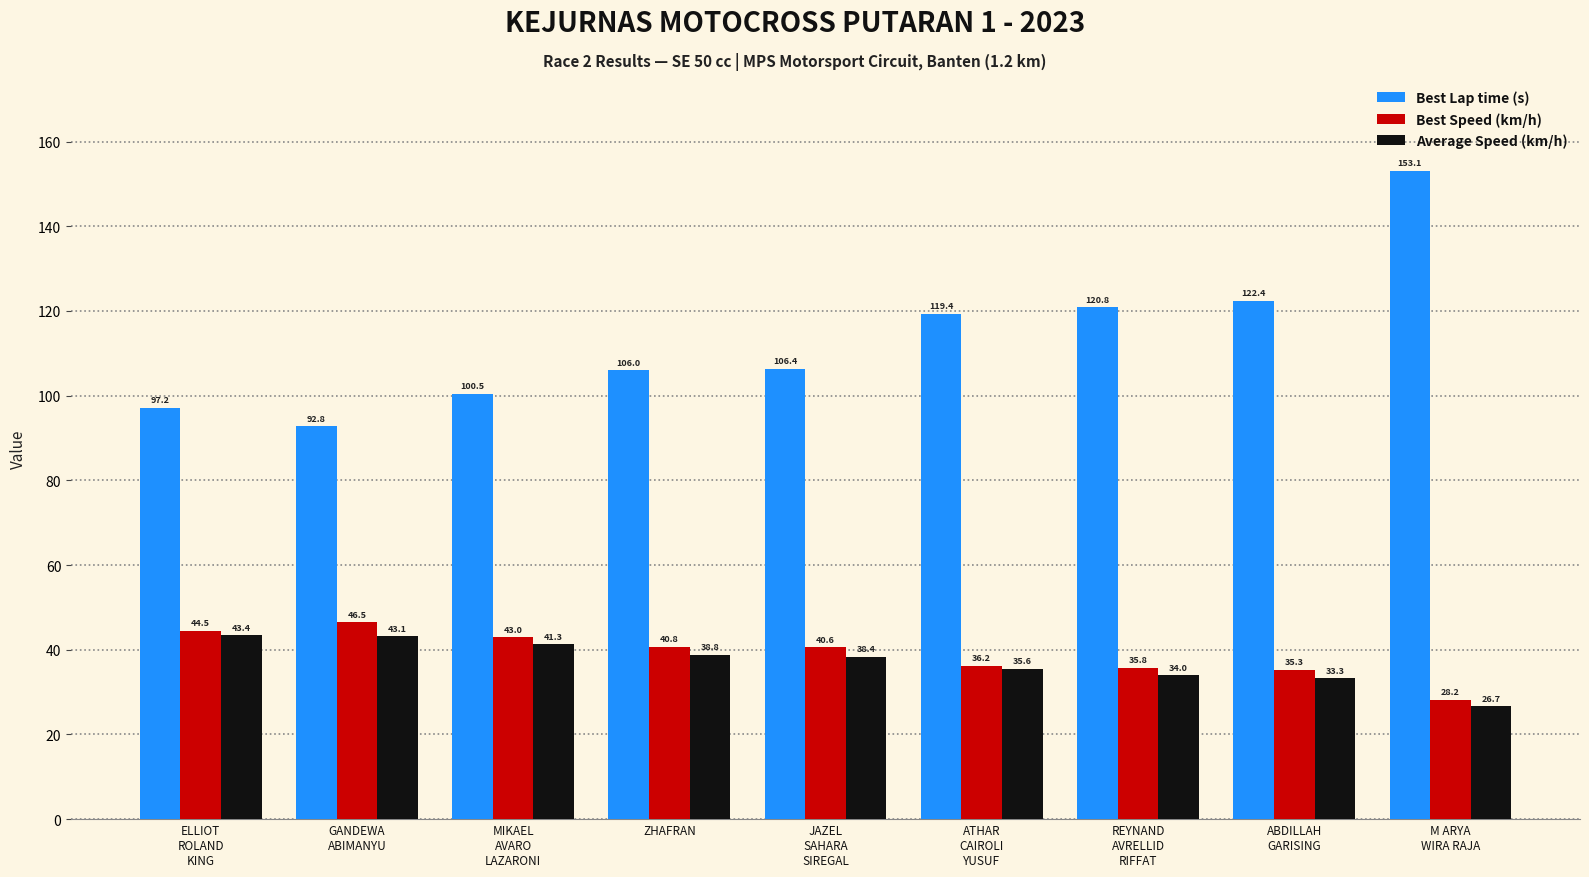

Is the value of Best Lap time (s) at ELLIOT
ROLAND
KING greater than the value of Best Speed (km/h) at ZHAFRAN?

Yes